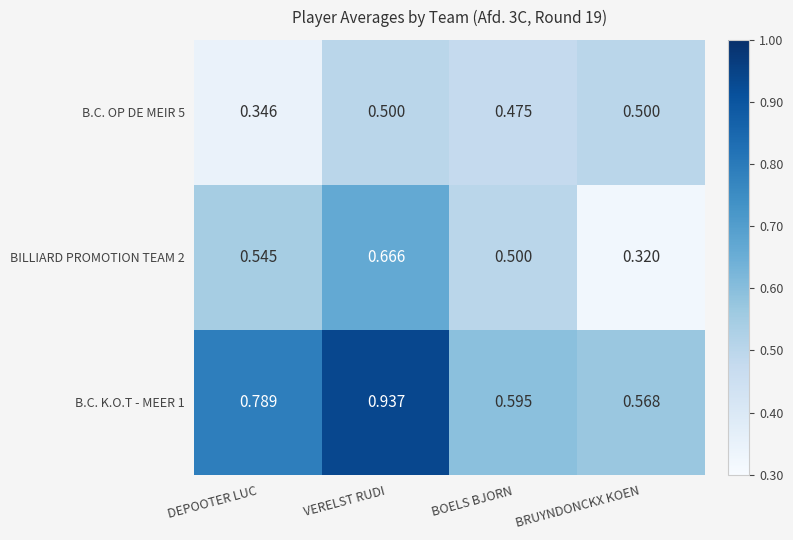

Which series has the widest spread of values?

B.C. K.O.T - MEER 1